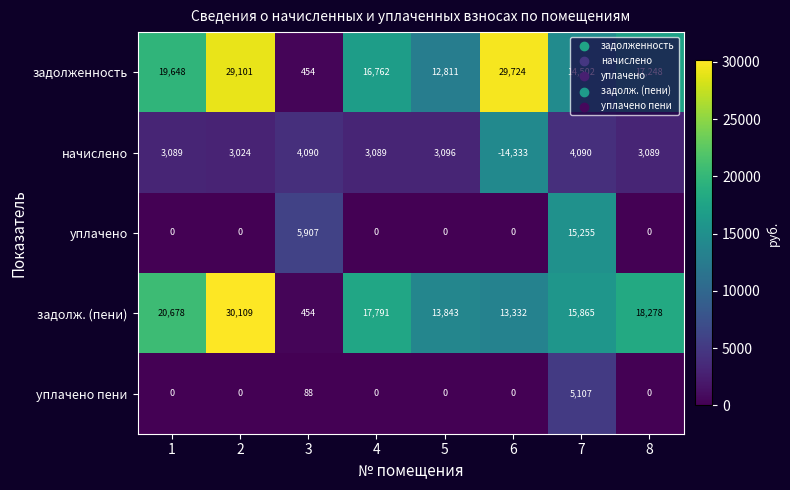

List the labels in order of задолж. (пени) value, largest first.

2, 1, 8, 4, 7, 5, 6, 3